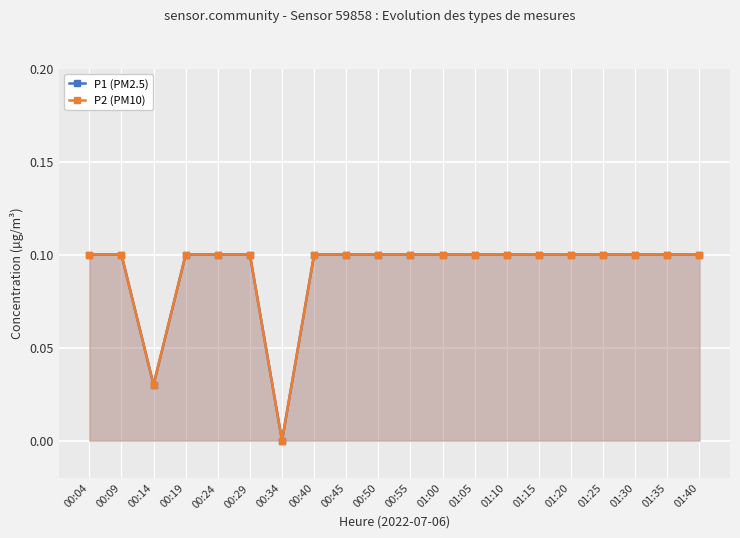

At which label does P2 (PM10) reach its peak?

00:04